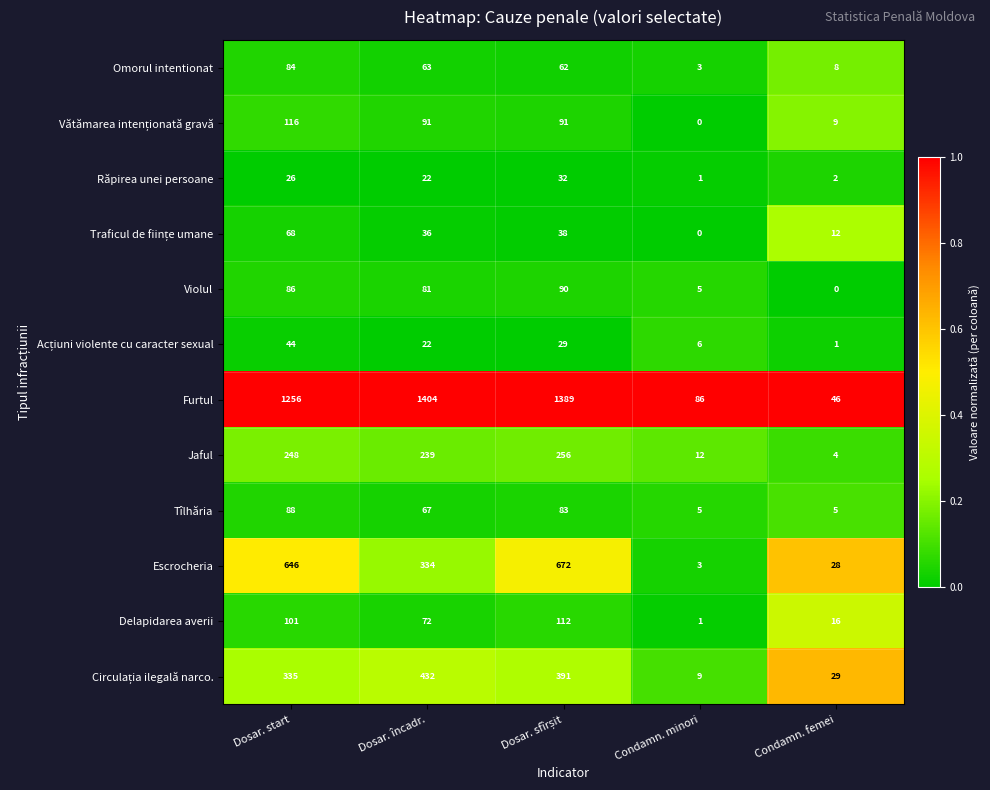

What is the spread (max minus min) of values at Dosar. încadr.?

1382